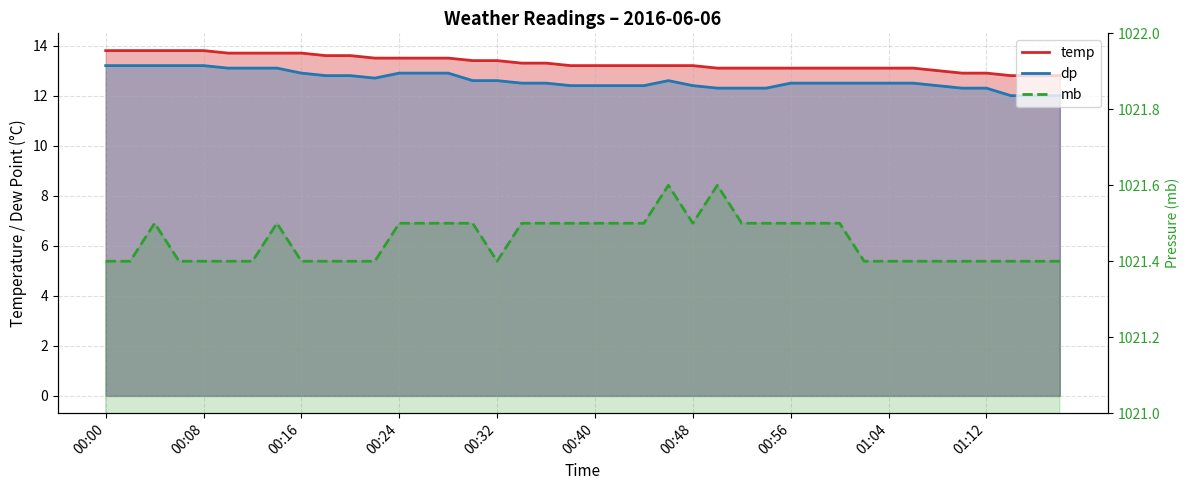

At which label does temp first exceed 13?

00:00